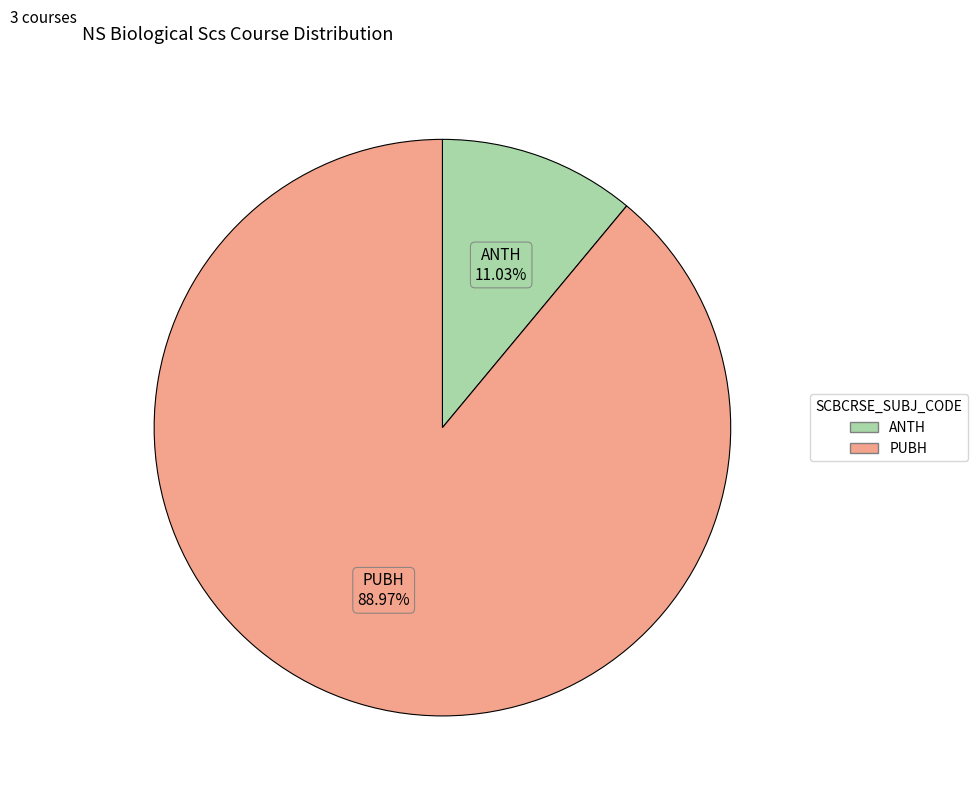

Count the number of slices in the pie.

2